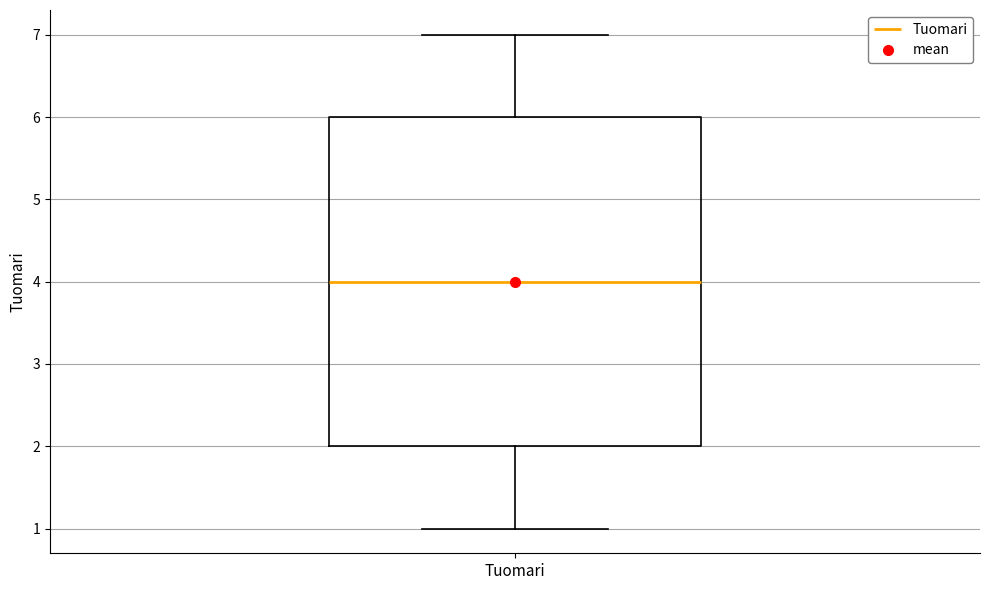

Where does the upper whisker of the box for Tuomari end on the y-axis? The values are not printed on the chart, so give them approximately, as read against the axis.

7